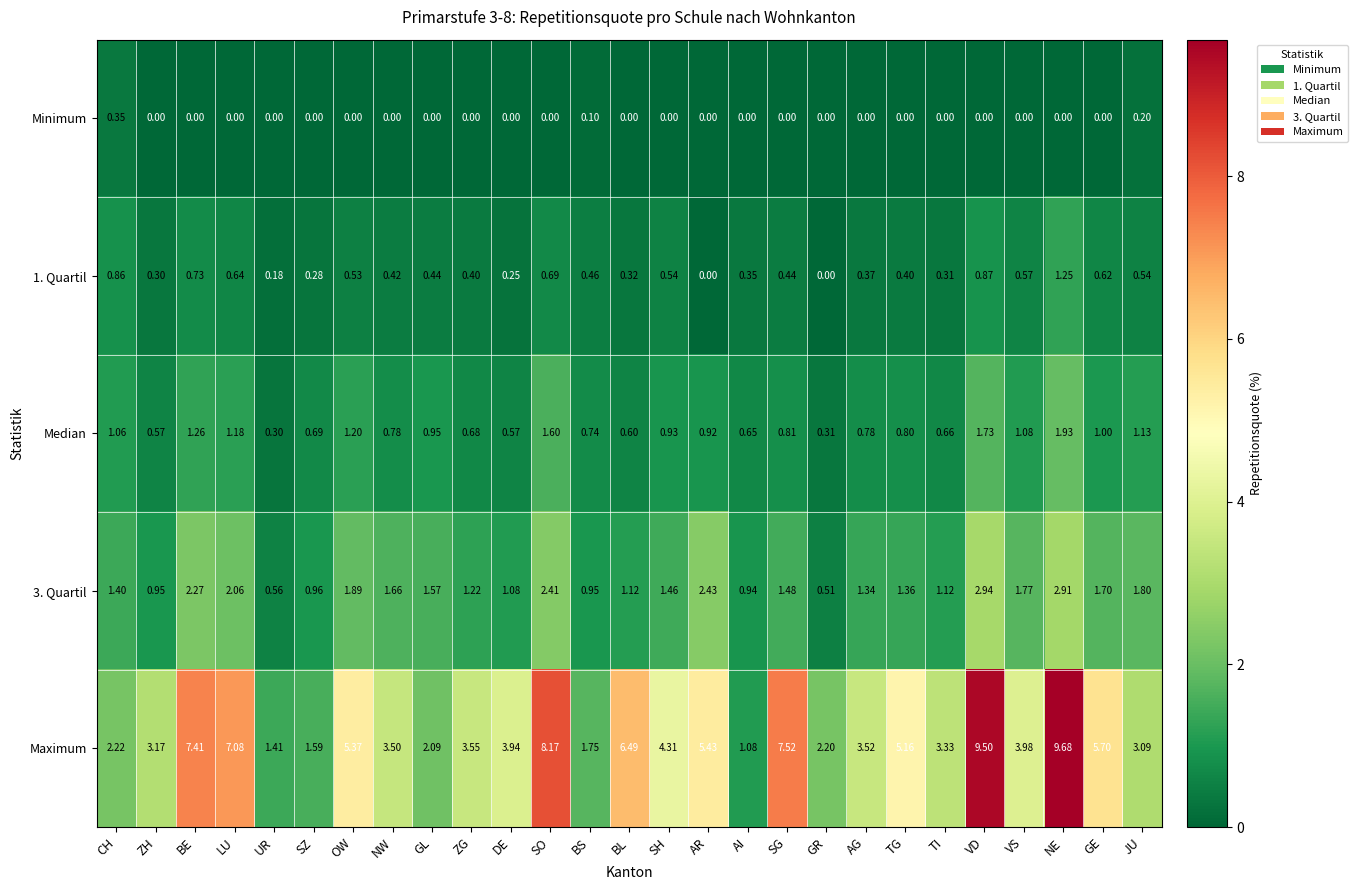

Where is Maximum nearest to the value 5?

TG